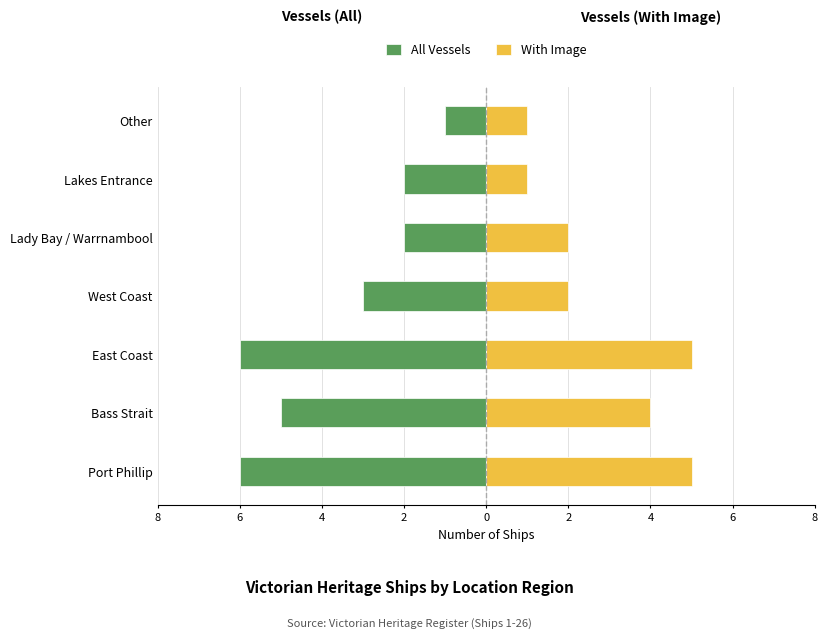

At how many categories does at least one series exceed -4?

7